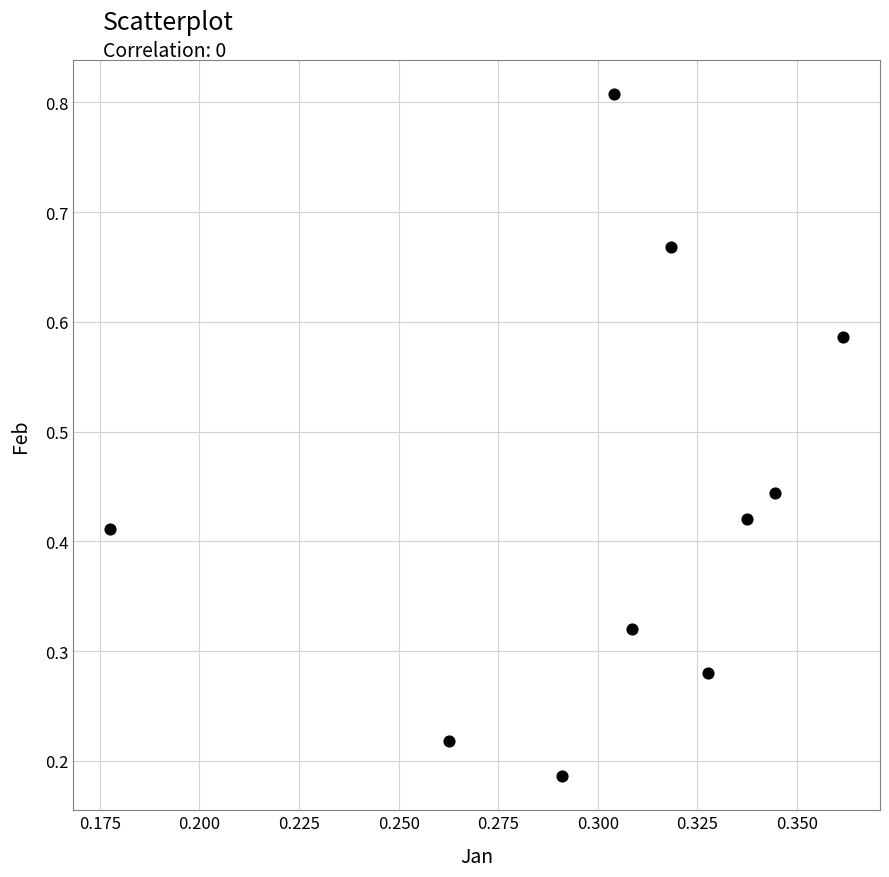

Count the number of points in this scatter plot.

10